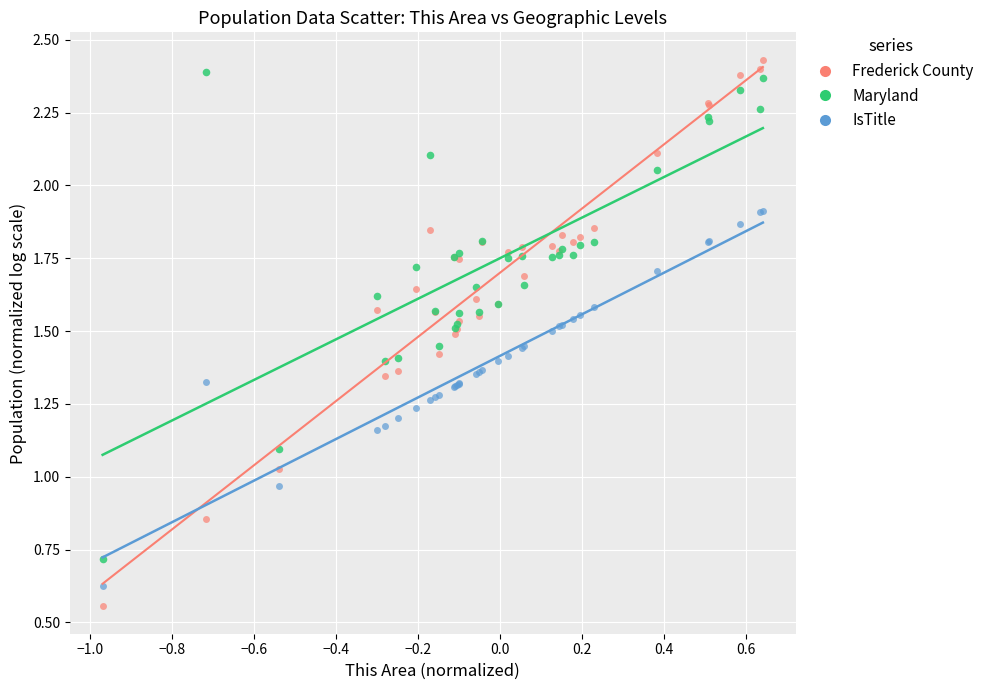

Which series has the largest Y range (max minus min)?

Frederick County